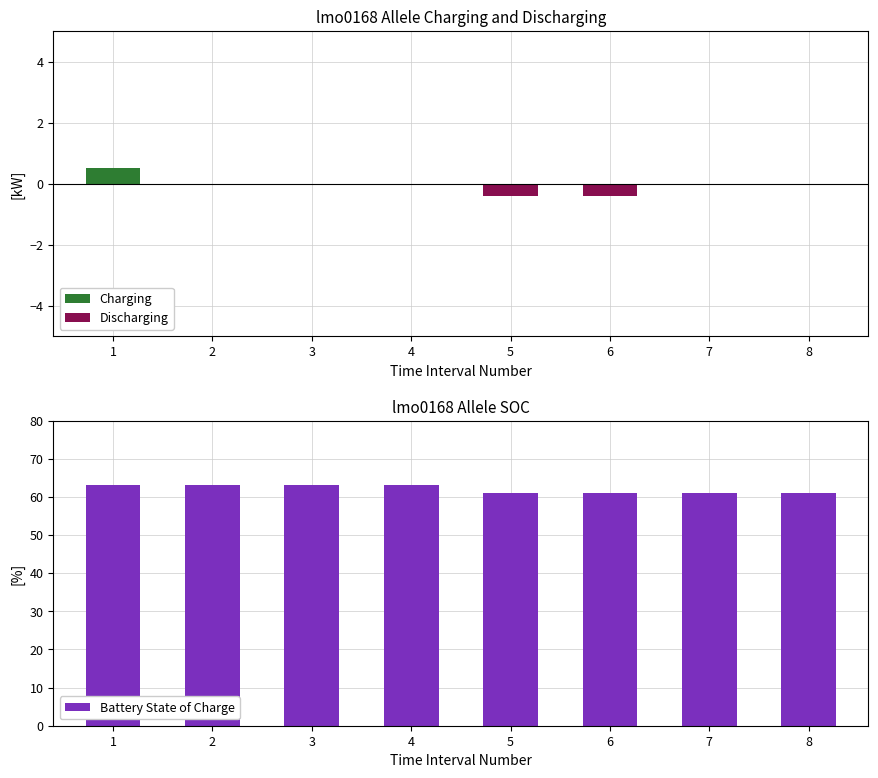

Which has a higher value, 3 or 8?

3